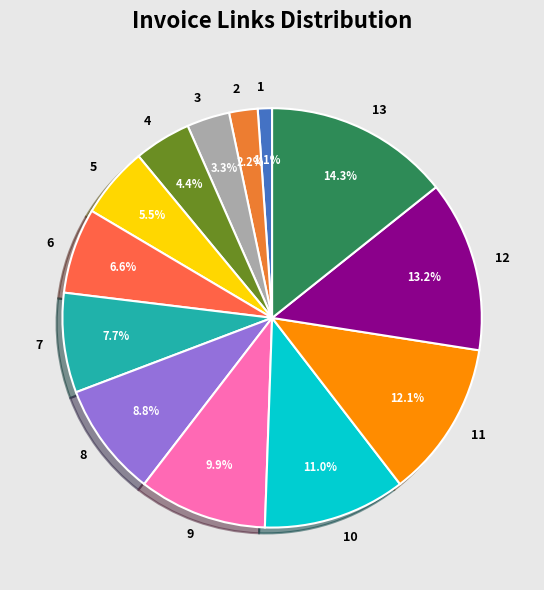

Is there a majority slice in this chart?

No